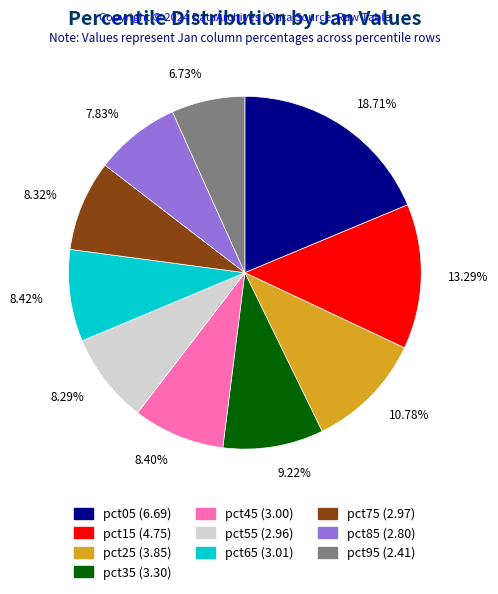

How many slices are in this pie chart?

10